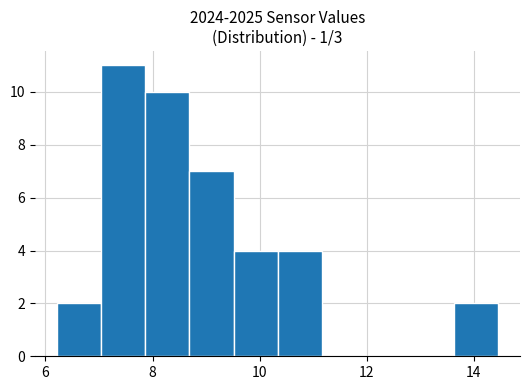

What is the height of the bar covering 6.2 to 7.0 on the x-axis? Neither the bar edges nor the heights are printed on the chart, so give them approximately, as read against the axes.

2